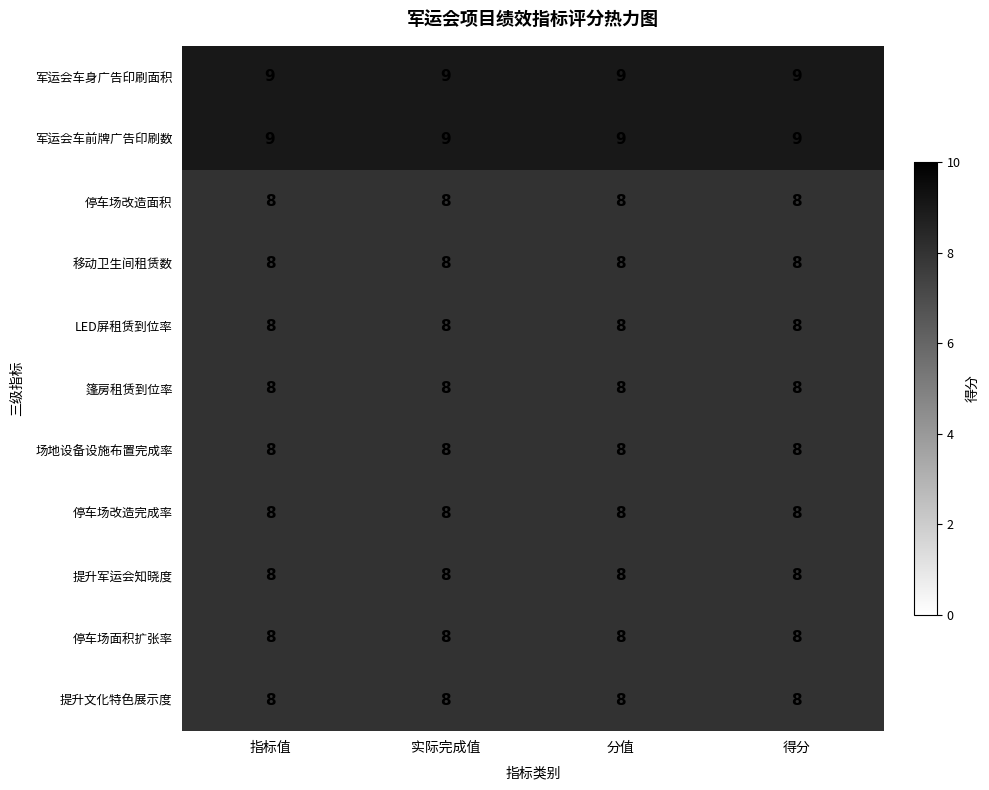

What is the sum of all 停车场改造面积 values?

32